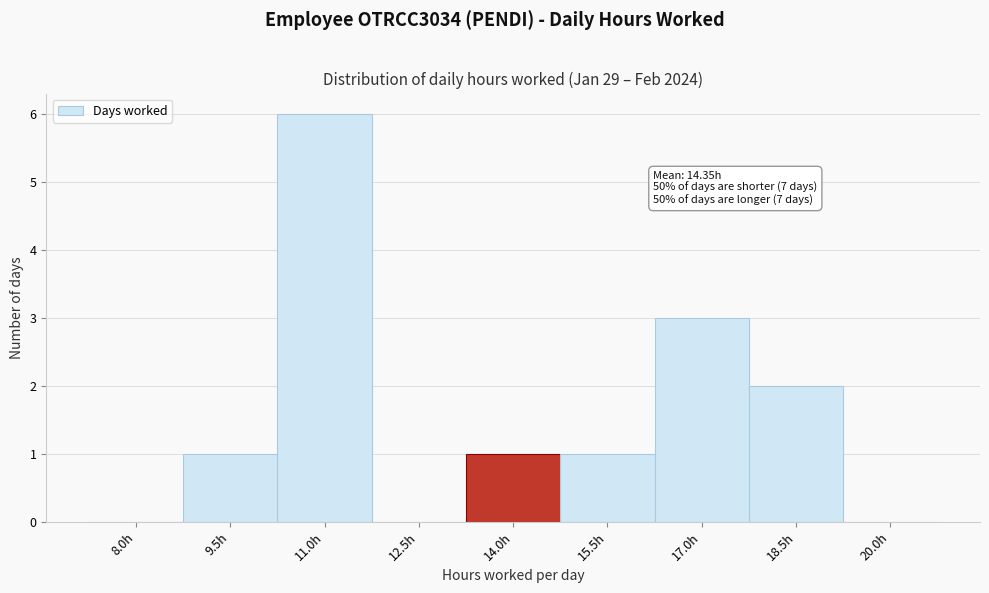

Reading left to right, transcribe all the data shown in this chart.

8.0h=0	9.5h=1	11.0h=6	12.5h=0	14.0h=1	15.5h=1	17.0h=3	18.5h=2	20.0h=0